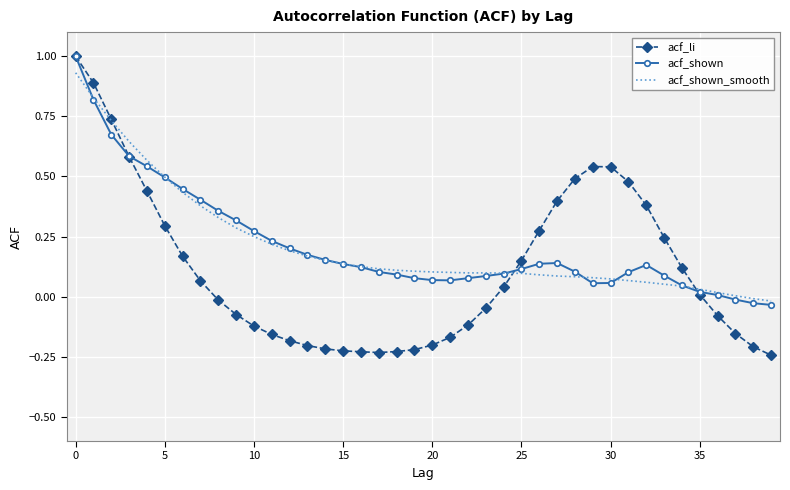

Which series has the widest spread of values?

acf_li